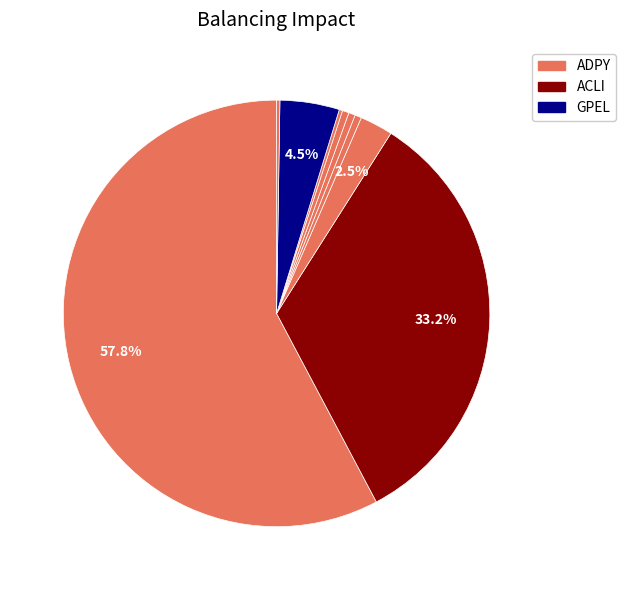

Which slice represents more than half of the pie?

ADPY